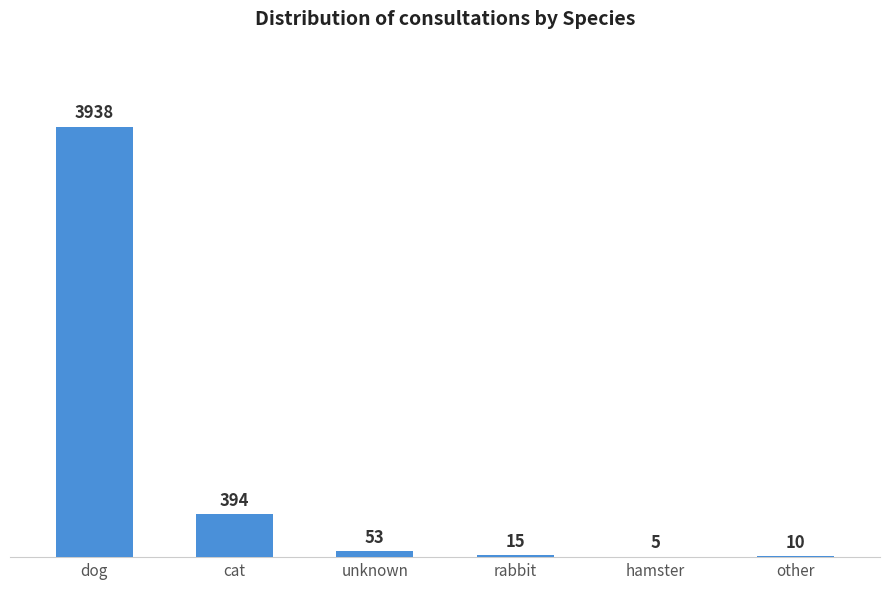

What is the greatest value displayed?

3938